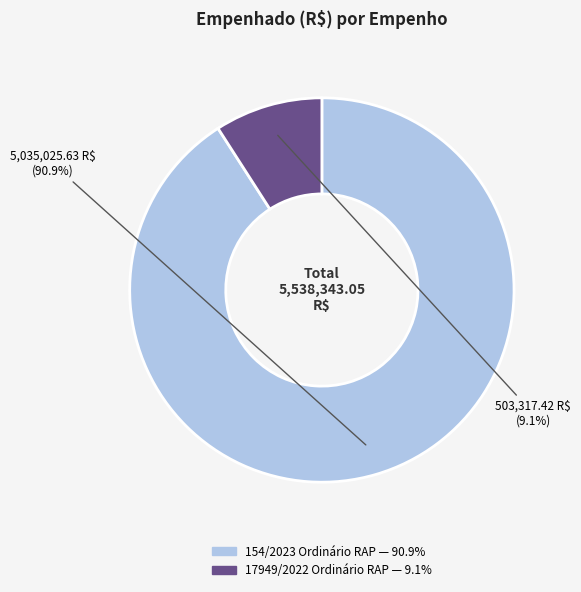

What is the smallest slice in the pie chart?

17949/2022 Ordinário RAP